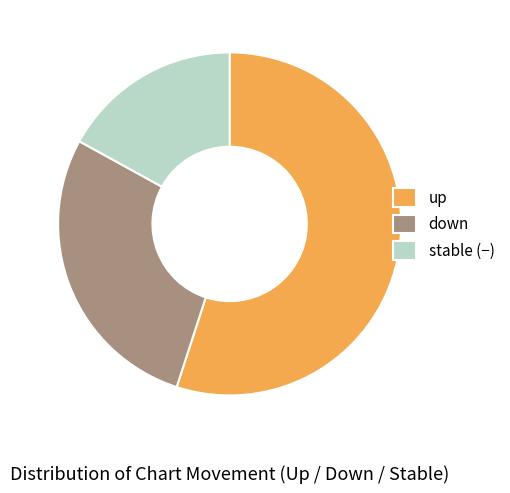

Is it true that stable (−) is 17% of the pie?

True